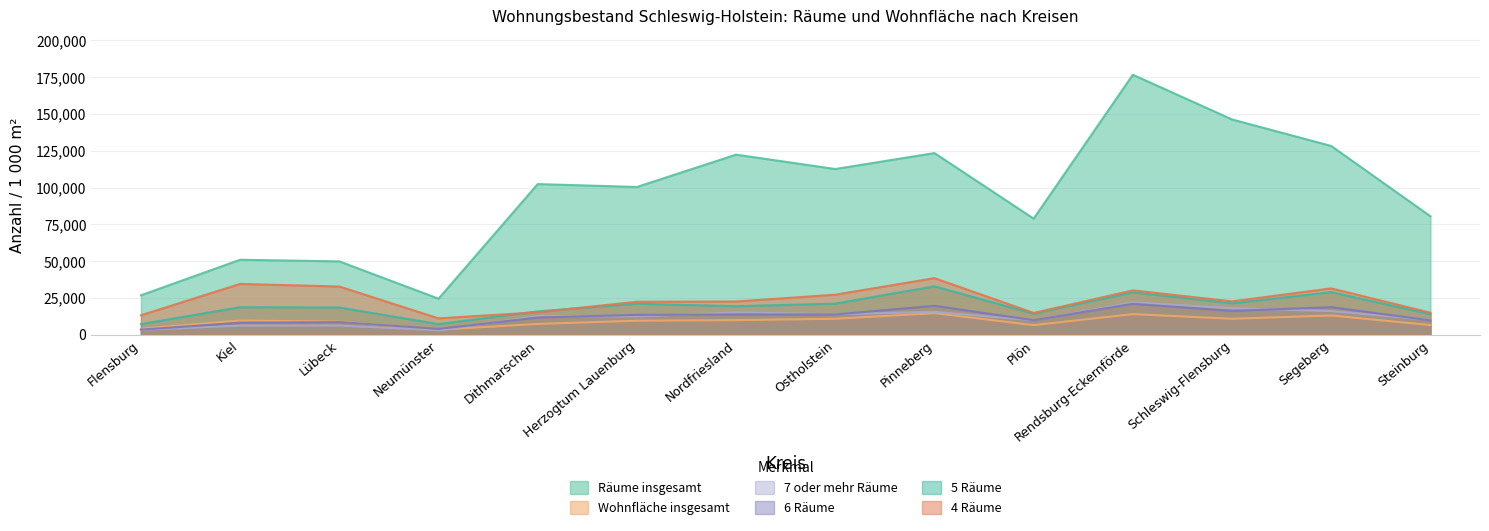

Count the number of categories in the chart.

14